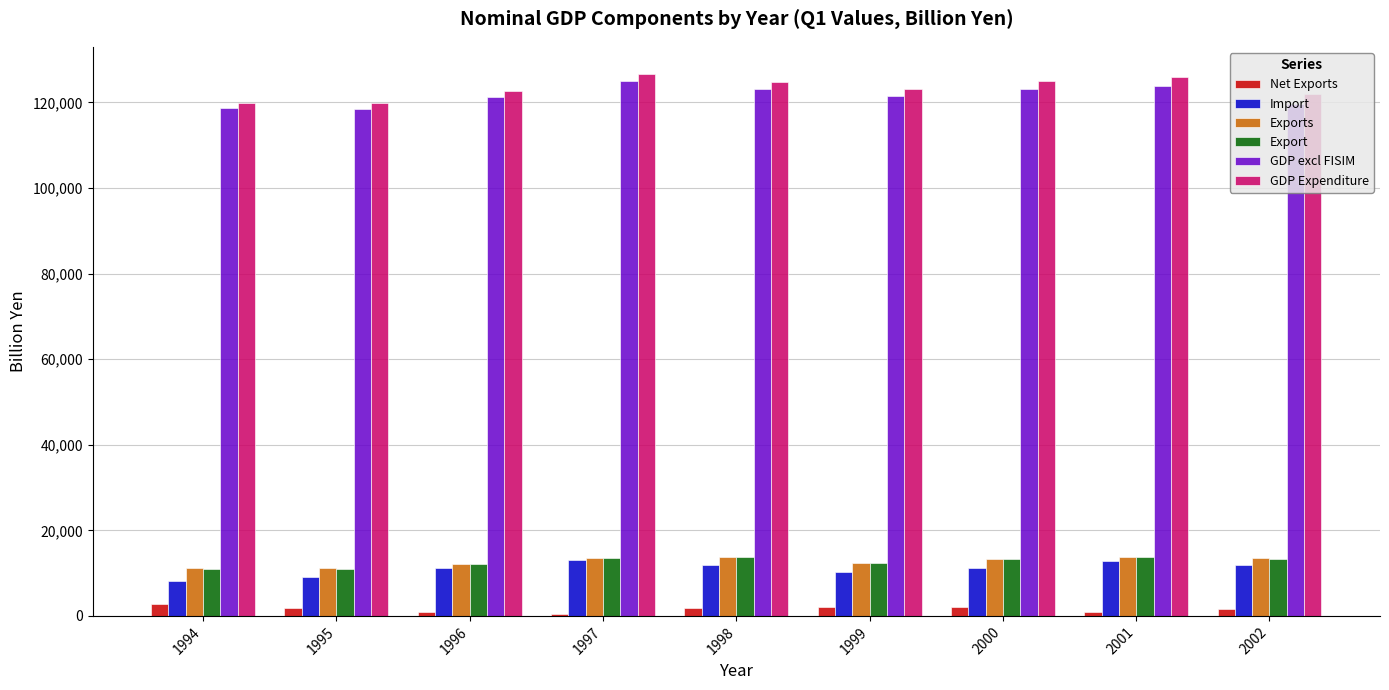

At how many categories does at least one series exceed 93761?

9